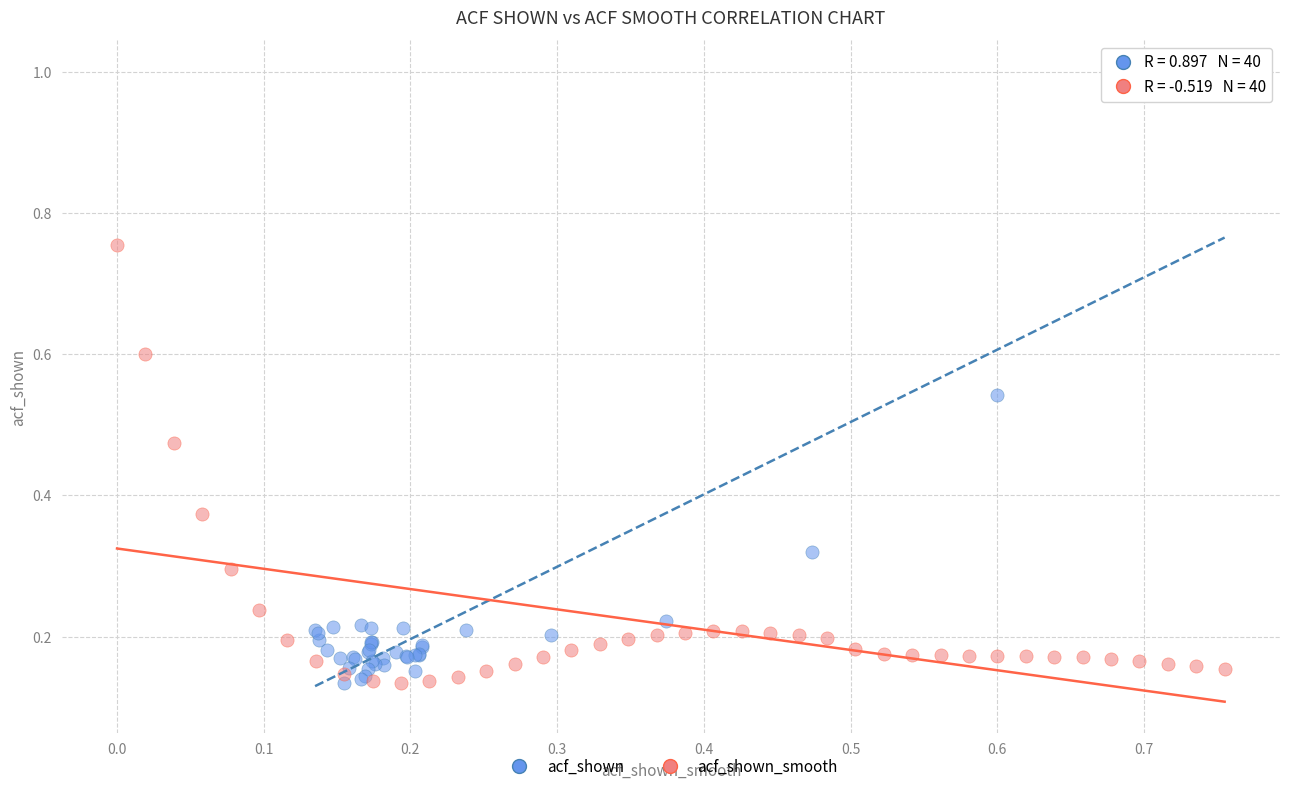

Which series contains the highest Y value?

acf_shown